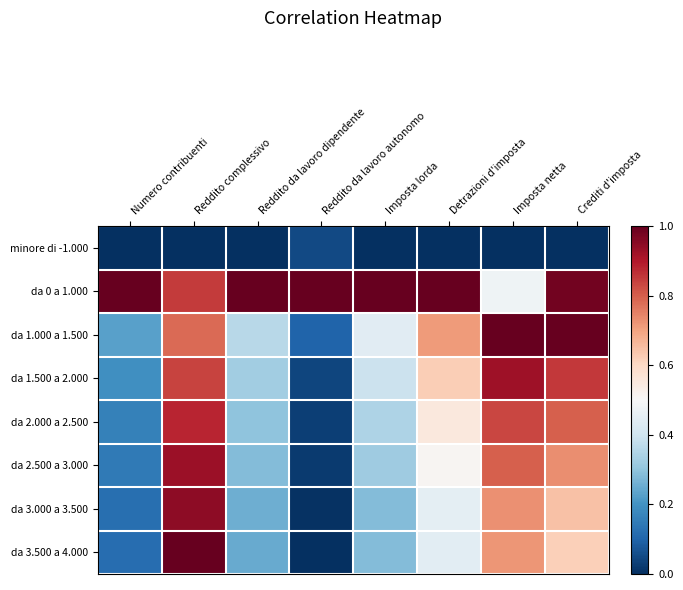

At which category is the sum across all series the highest?

Reddito complessivo